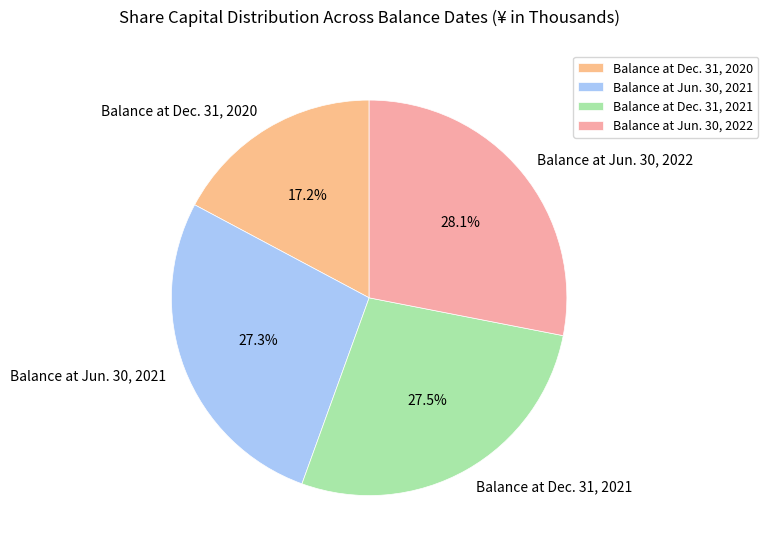

Is it true that Balance at Jun. 30, 2021 is 27% of the pie?

True